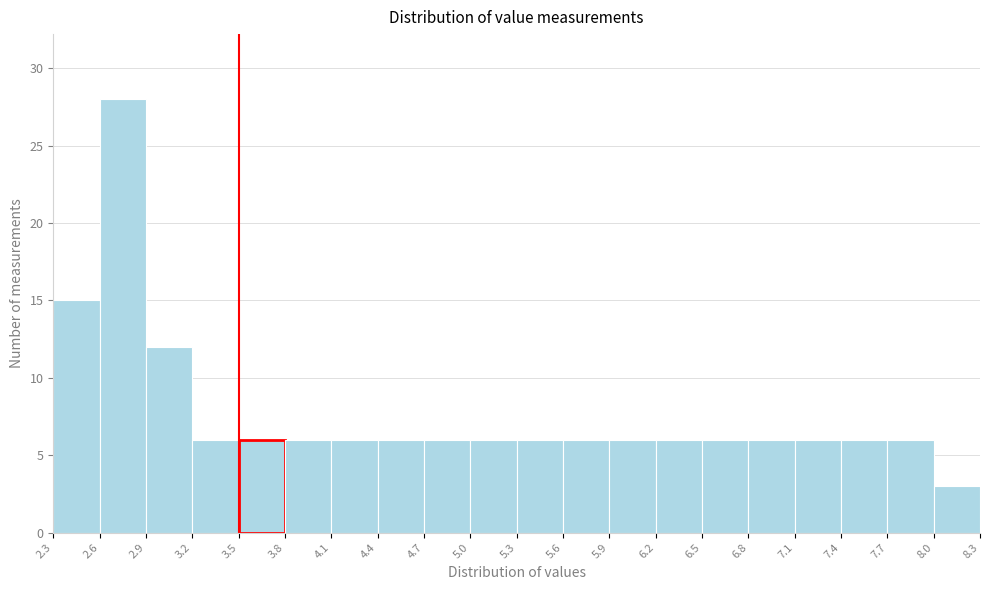

What is the height of the bar covering 3.8 to 4.1 on the x-axis? The values are not printed on the chart, so give them approximately, as read against the axis.

6